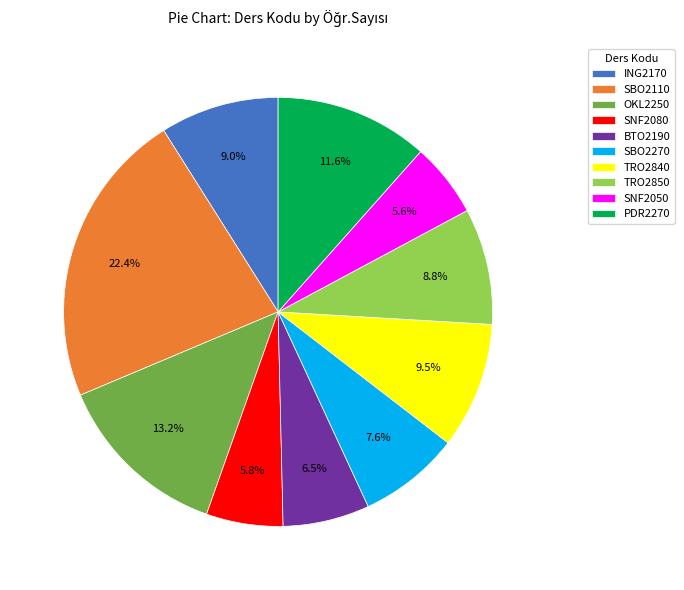

Which has a higher value, TRO2840 or SNF2050?

TRO2840